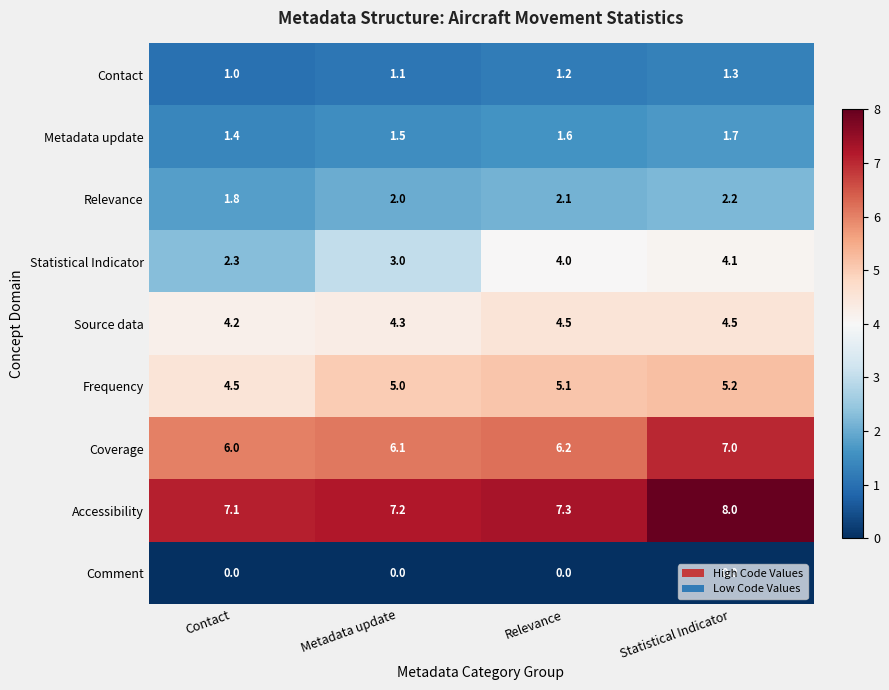

Which category has the lowest value in the Contact series?

Contact